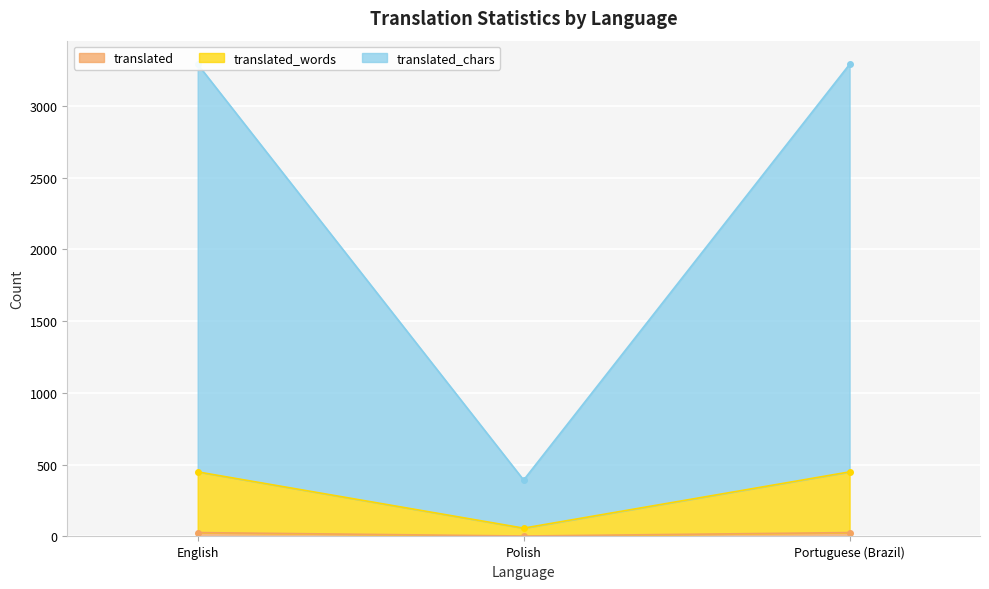

How many values in the translated series are below 27?

1